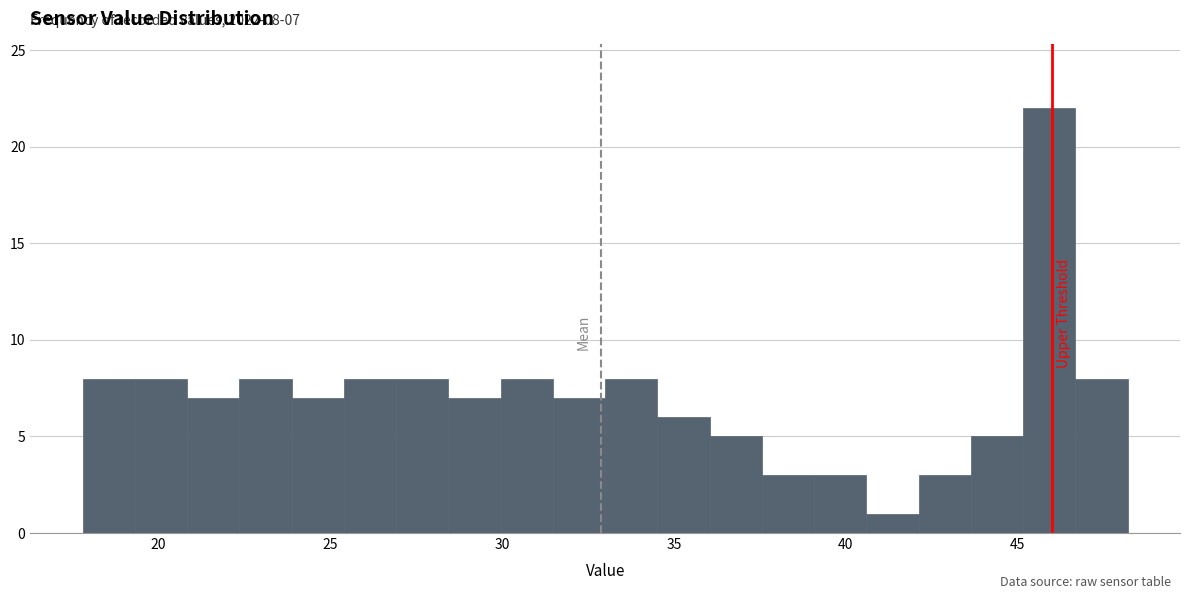

Read against the x-axis, roughly where is the centre of the tallest bar?

46.0